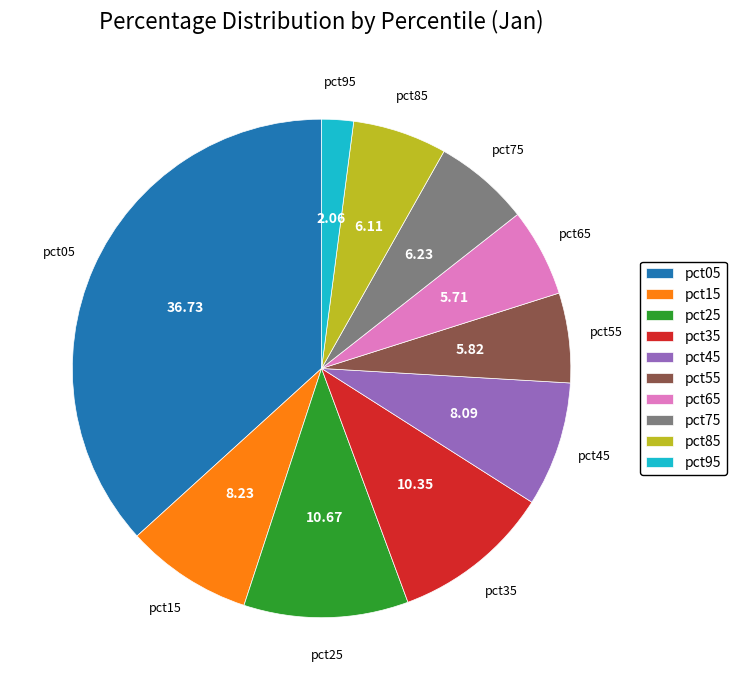

How many slices are in this pie chart?

10